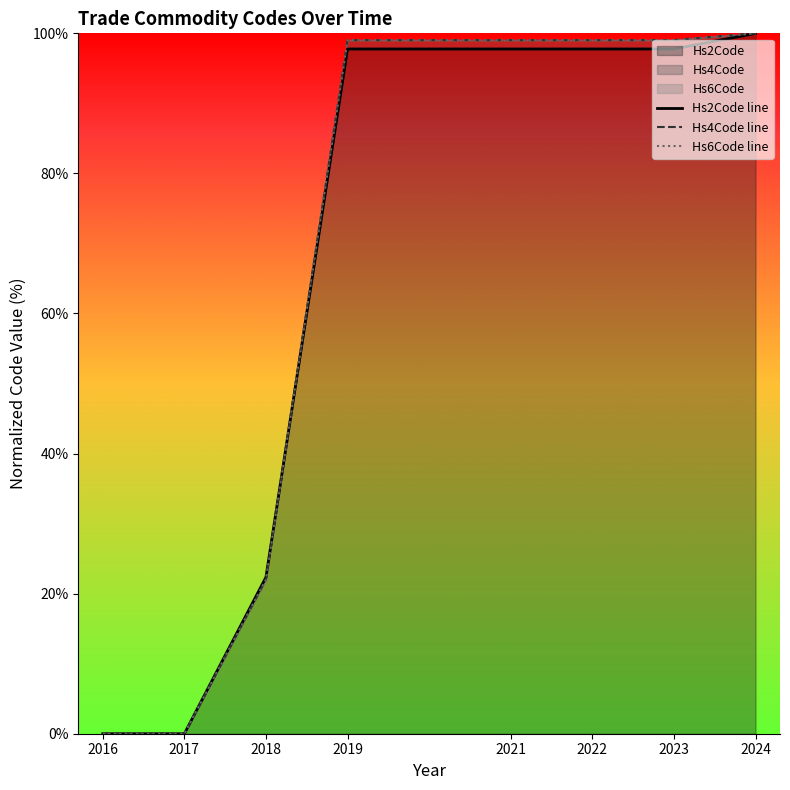

Between which two adjacent categories do Hs6Code line and Hs2Code line first intersect?

2018 and 2019